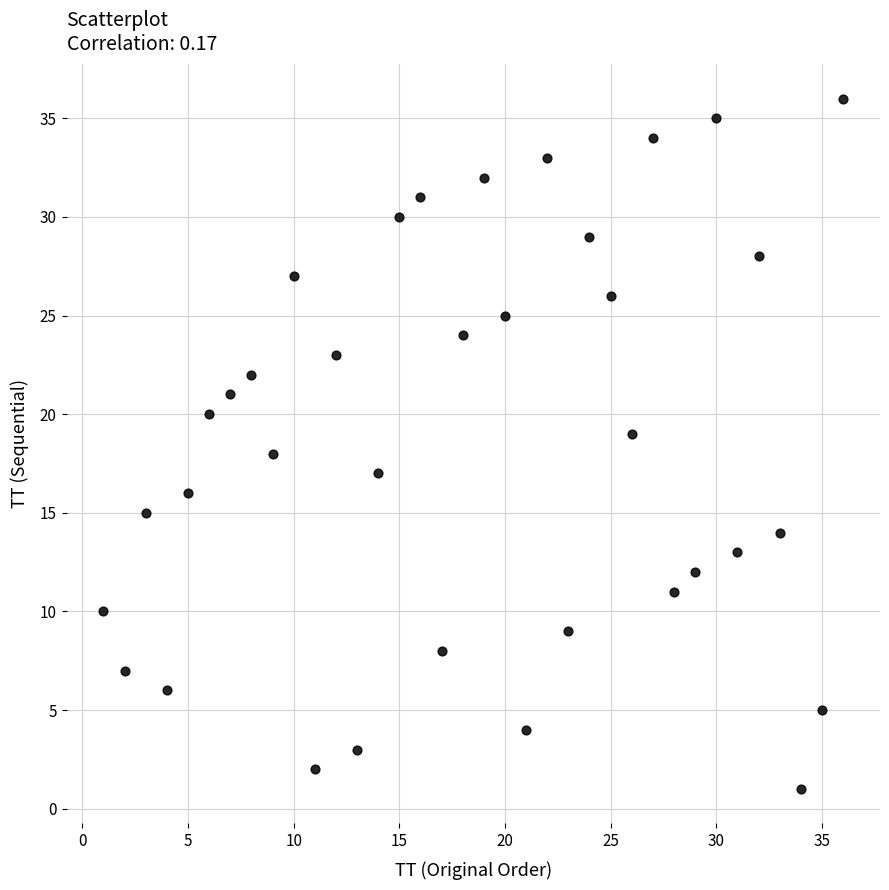

What is the range of X values (max minus min)?

35